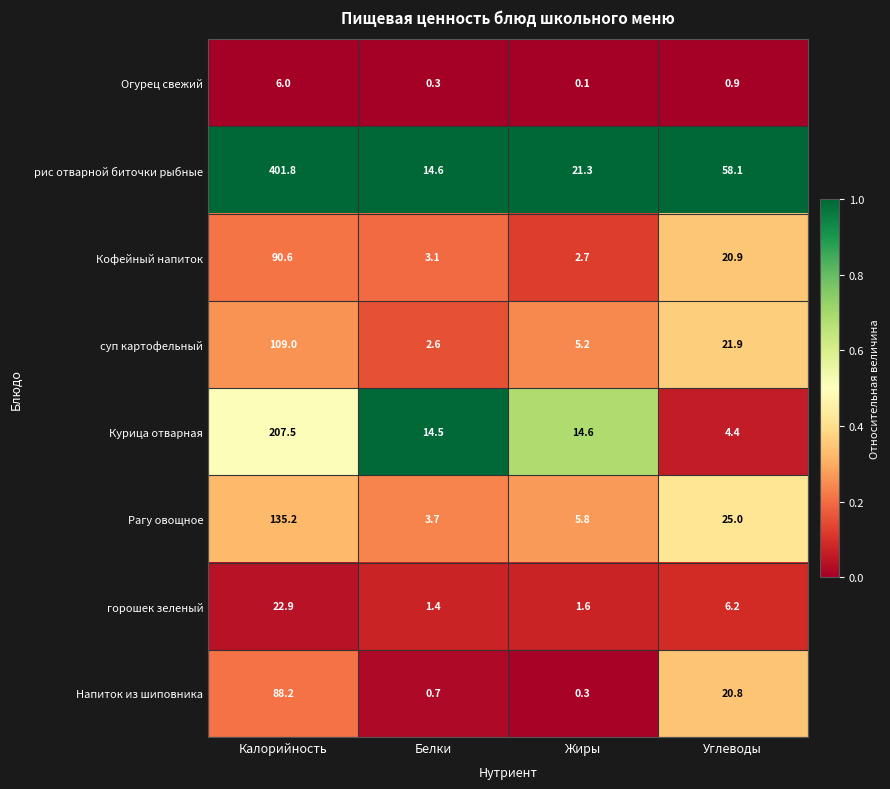

Which series has the widest spread of values?

рис отварной биточки рыбные